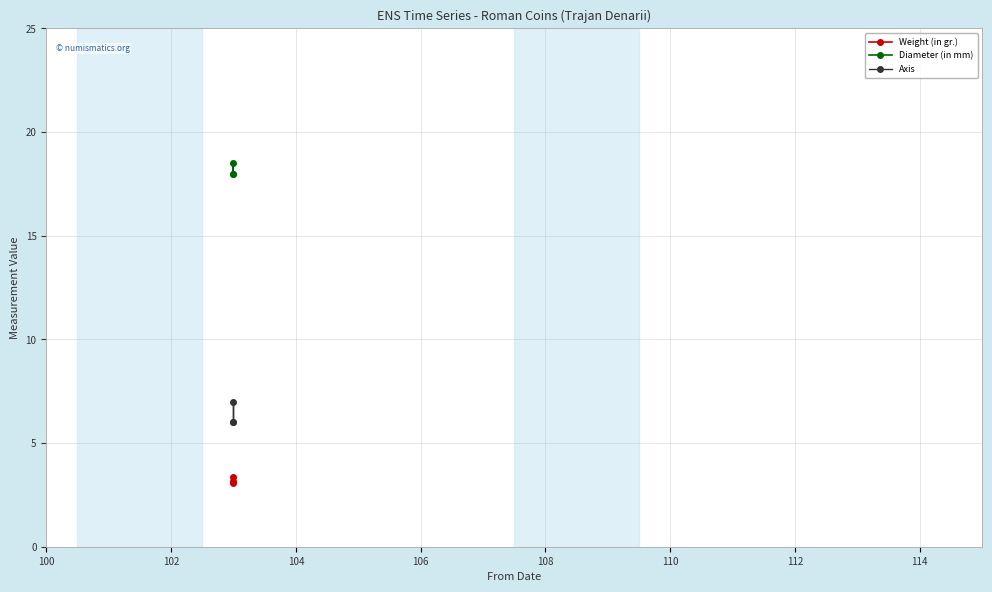

Between 104 and 102, which is larger?

102